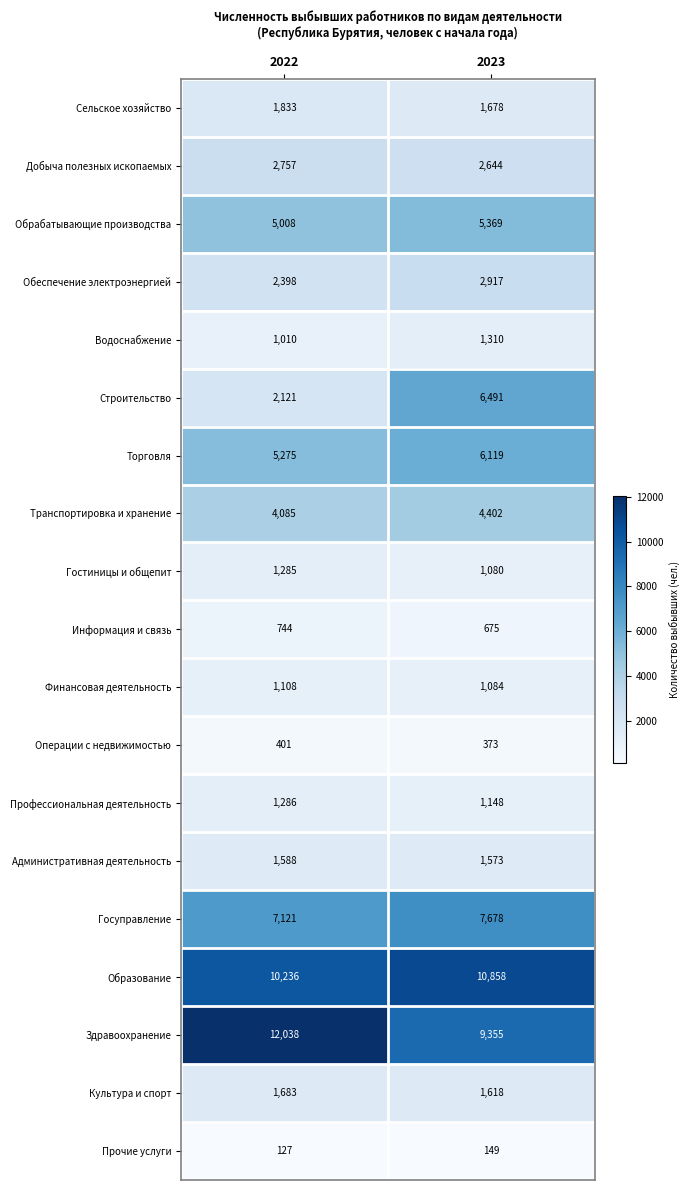

Where is Прочие услуги nearest to the value 138?

2022